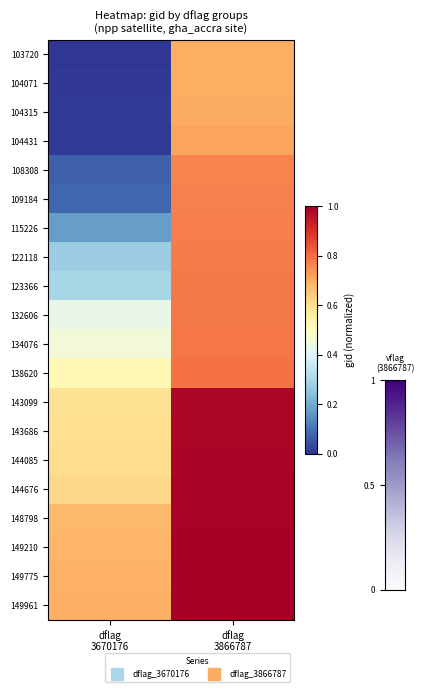

Reading left to right, what are all the values shown in this chart?

103720: dflag
3670176=0.0	dflag
3866787=0.7
104071: dflag
3670176=0.0	dflag
3866787=0.7
104315: dflag
3670176=0.0	dflag
3866787=0.7
104431: dflag
3670176=0.0	dflag
3866787=0.7
108308: dflag
3670176=0.1	dflag
3866787=0.8
109184: dflag
3670176=0.1	dflag
3866787=0.8
115226: dflag
3670176=0.2	dflag
3866787=0.8
122118: dflag
3670176=0.3	dflag
3866787=0.8
123366: dflag
3670176=0.3	dflag
3866787=0.8
132606: dflag
3670176=0.4	dflag
3866787=0.8
134076: dflag
3670176=0.5	dflag
3866787=0.8
138620: dflag
3670176=0.5	dflag
3866787=0.8
143099: dflag
3670176=0.6	dflag
3866787=1.0
143686: dflag
3670176=0.6	dflag
3866787=1.0
144085: dflag
3670176=0.6	dflag
3866787=1.0
144676: dflag
3670176=0.6	dflag
3866787=1.0
148798: dflag
3670176=0.7	dflag
3866787=1.0
149210: dflag
3670176=0.7	dflag
3866787=1.0
149775: dflag
3670176=0.7	dflag
3866787=1.0
149961: dflag
3670176=0.7	dflag
3866787=1.0